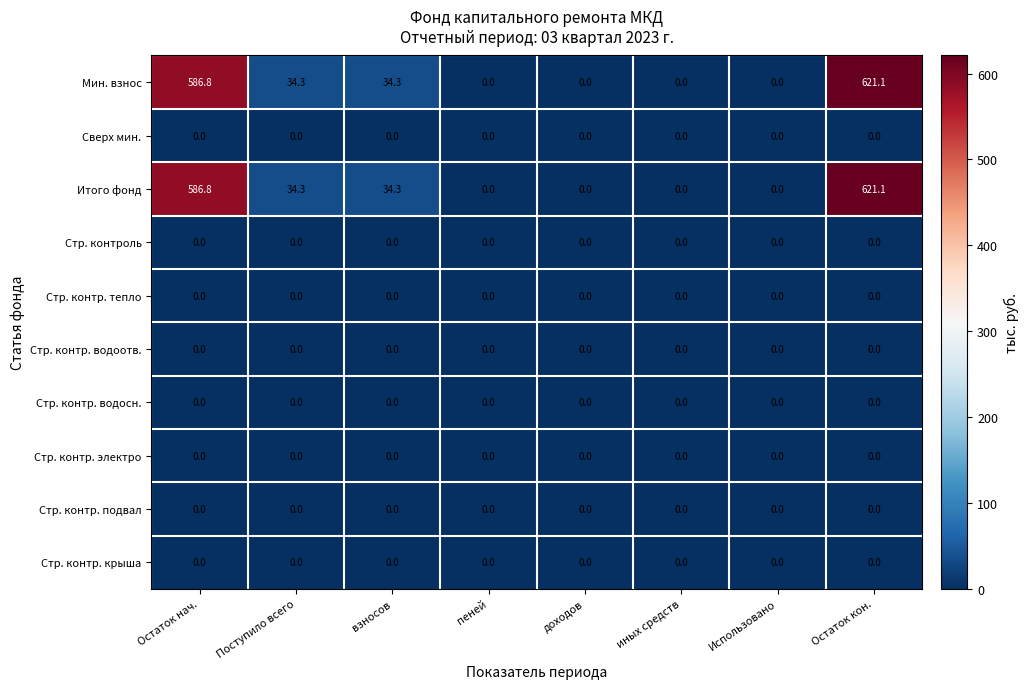

What is the maximum value shown in the chart?

621.1